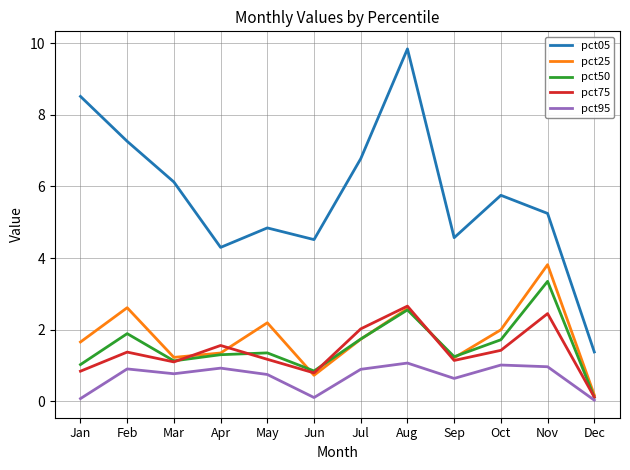

What is the difference between the pct25 values at Jul and Jun?

1.0